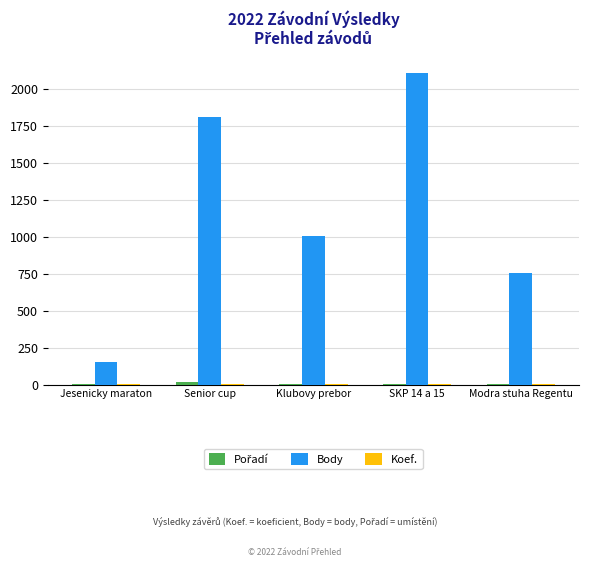

Which series has the largest total across all categories?

Body